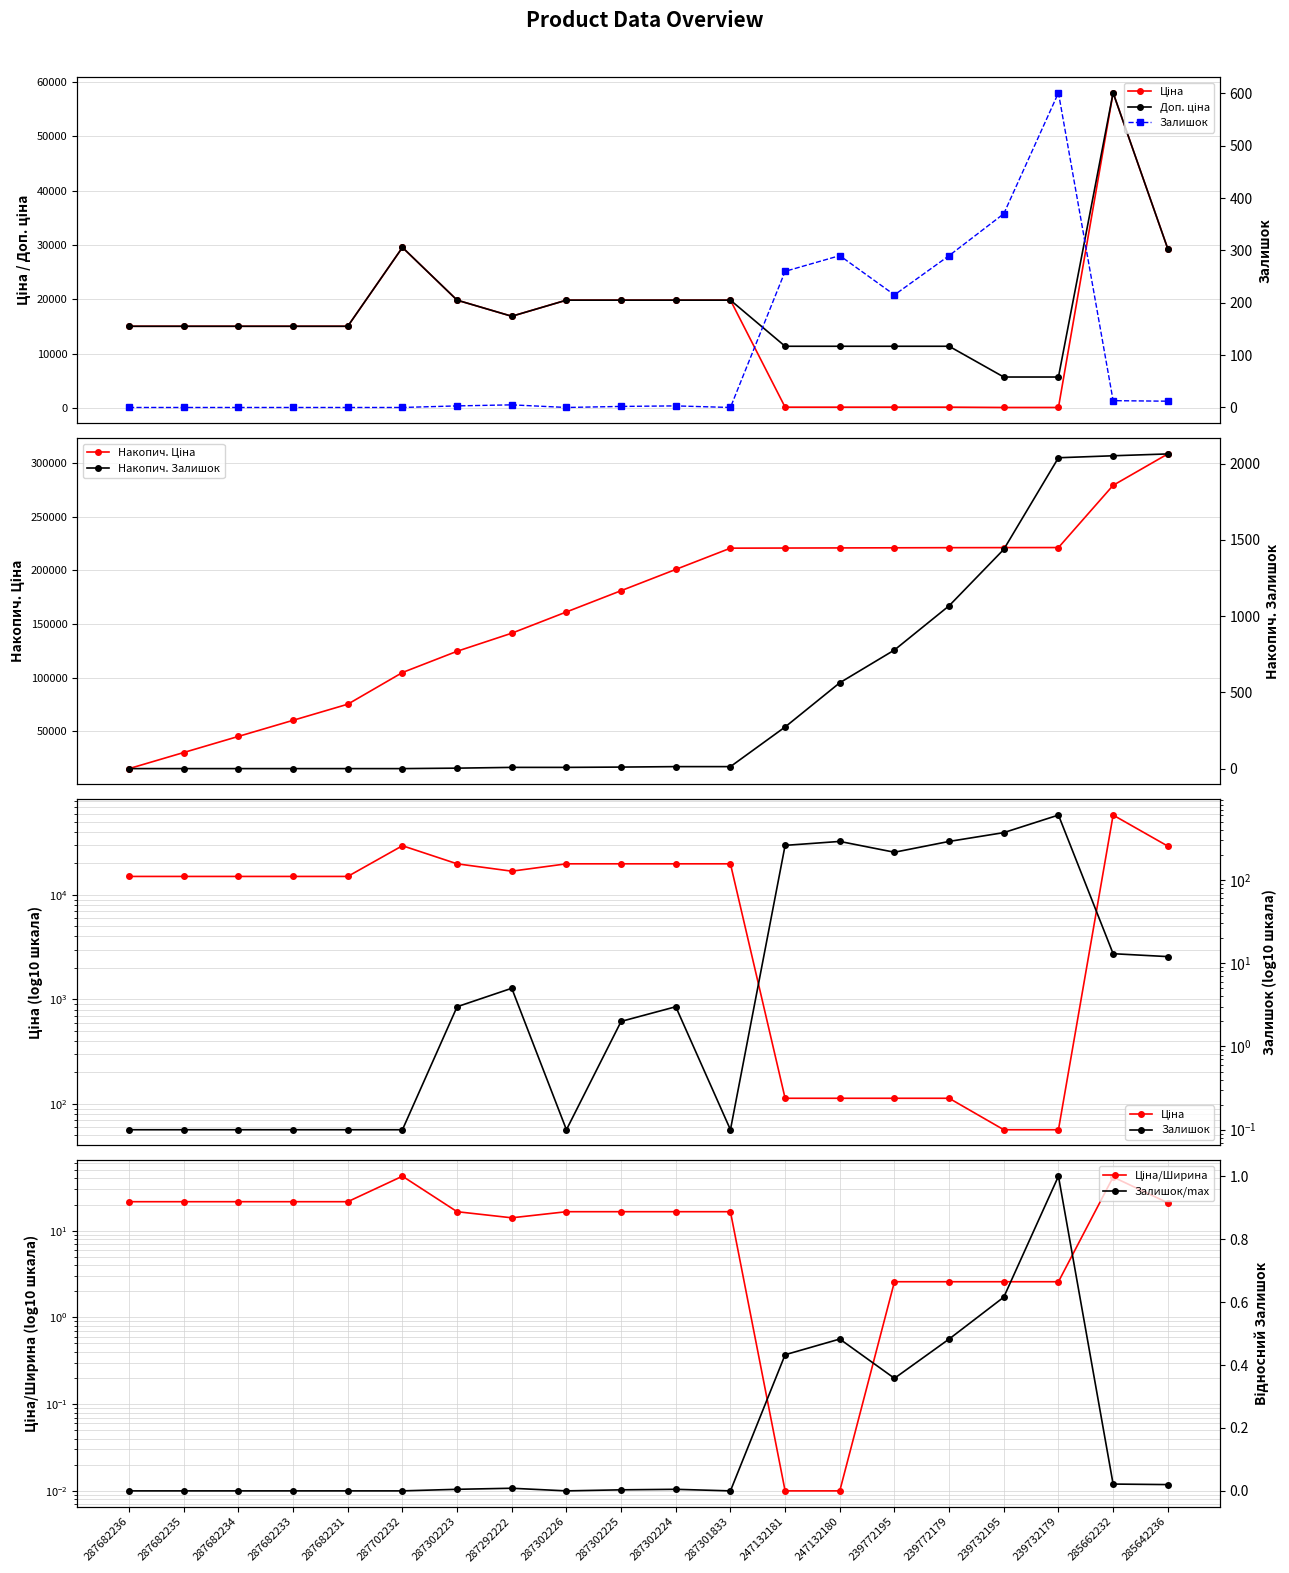

At which category does Залишок reach its first local peak?

287292222